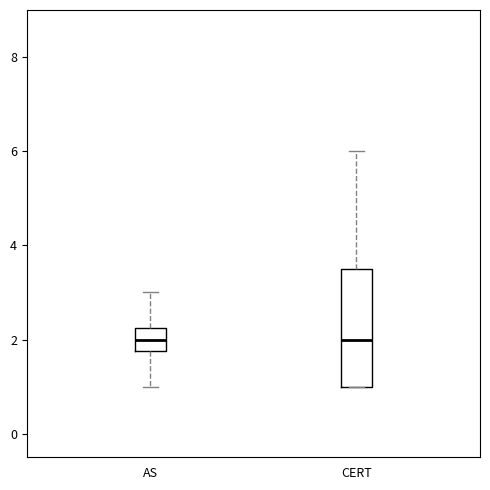

Where does the upper whisker of the box for CERT end on the y-axis? The values are not printed on the chart, so give them approximately, as read against the axis.

6.0